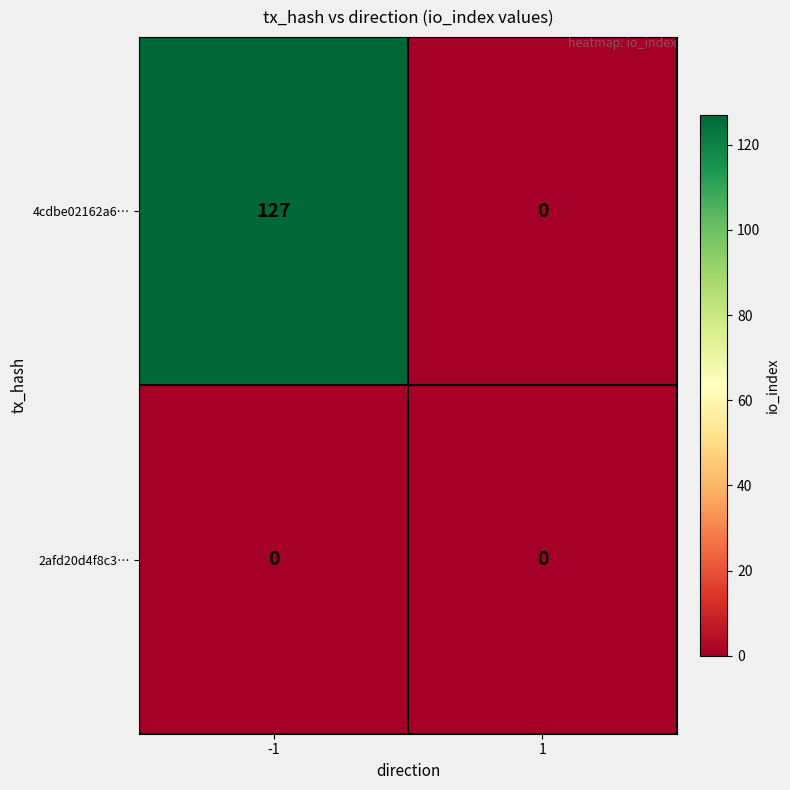

At -1, list the series in order from smallest to largest.

2afd20d4f8c3…, 4cdbe02162a6…